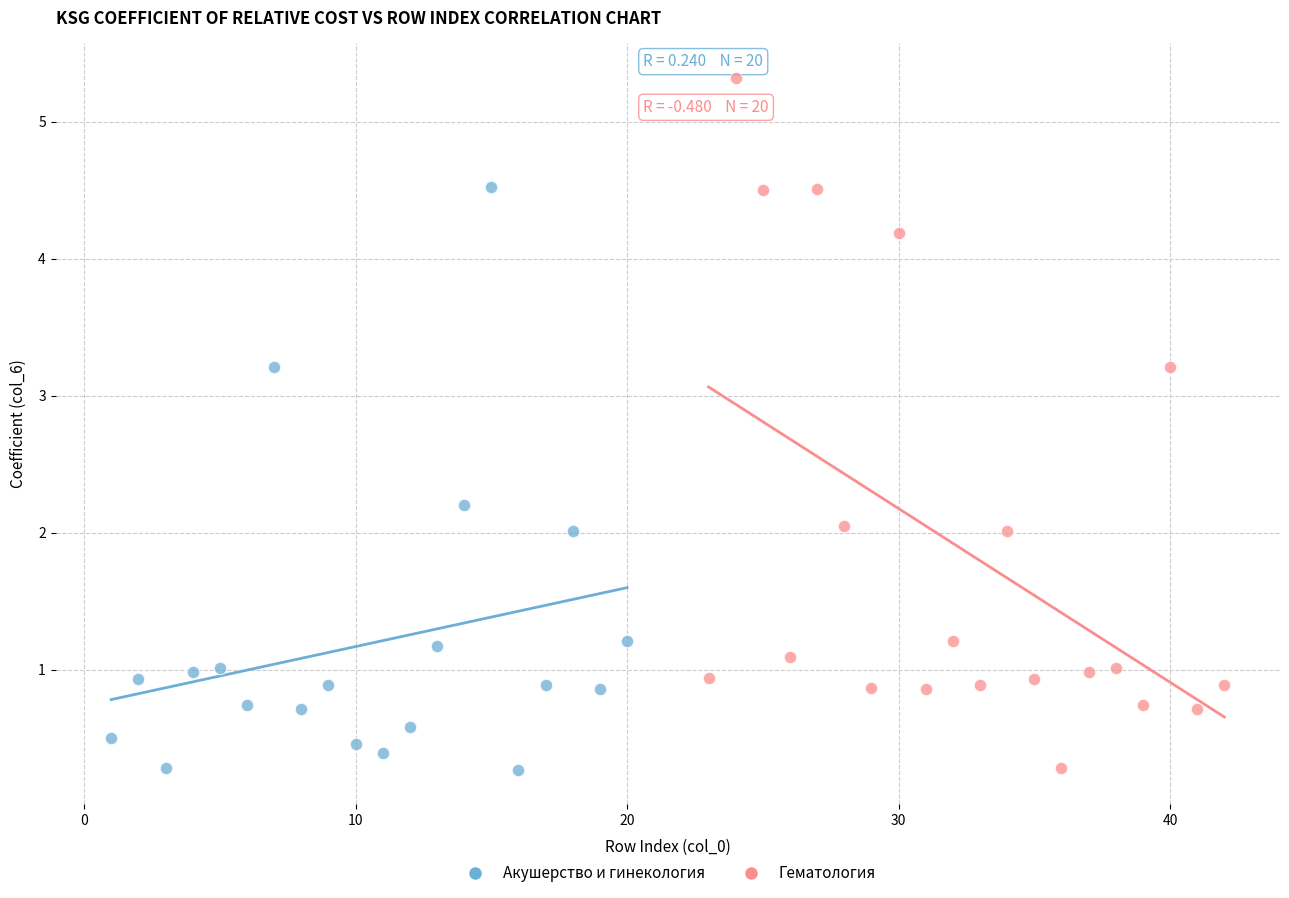

Which series reaches the maximum Y coordinate?

Гематология